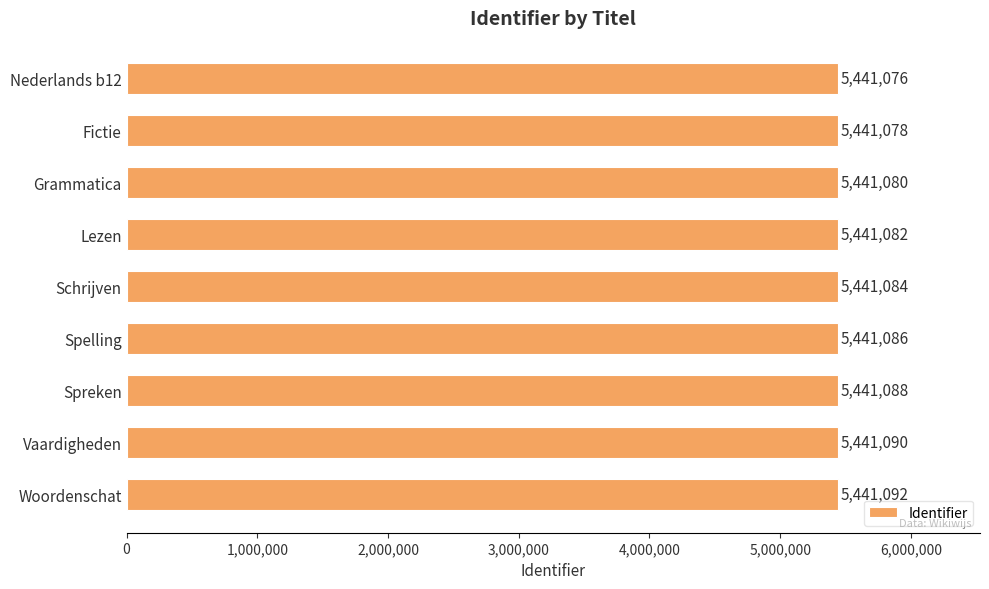

At which category does the chart reach its peak across all series?

Woordenschat